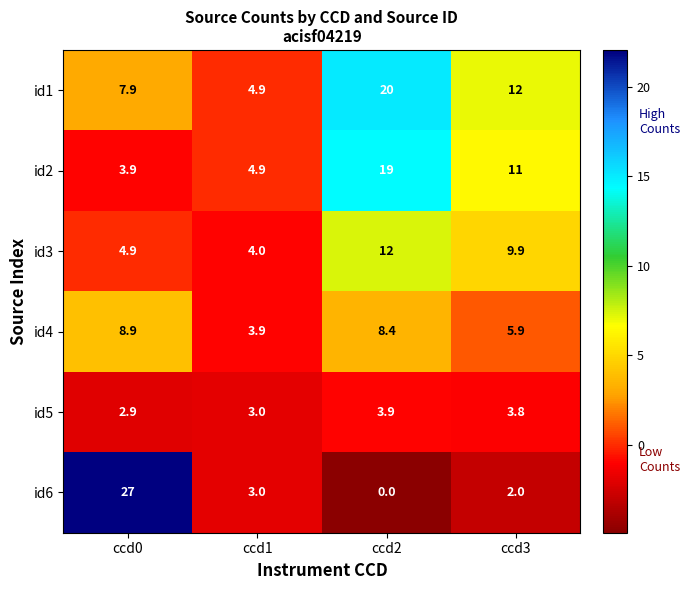

How many values in the id5 series are below 3?

1